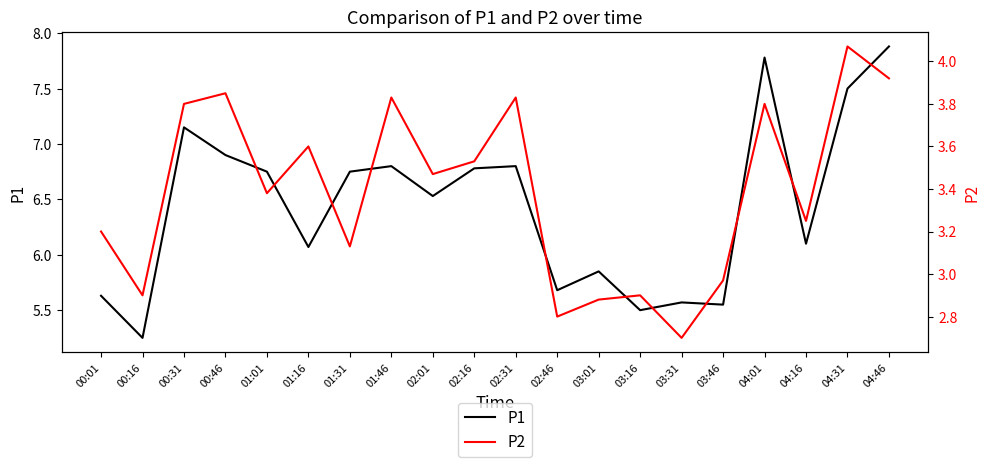

The P2 series shows 0.9 at 01:31. True or false?

False